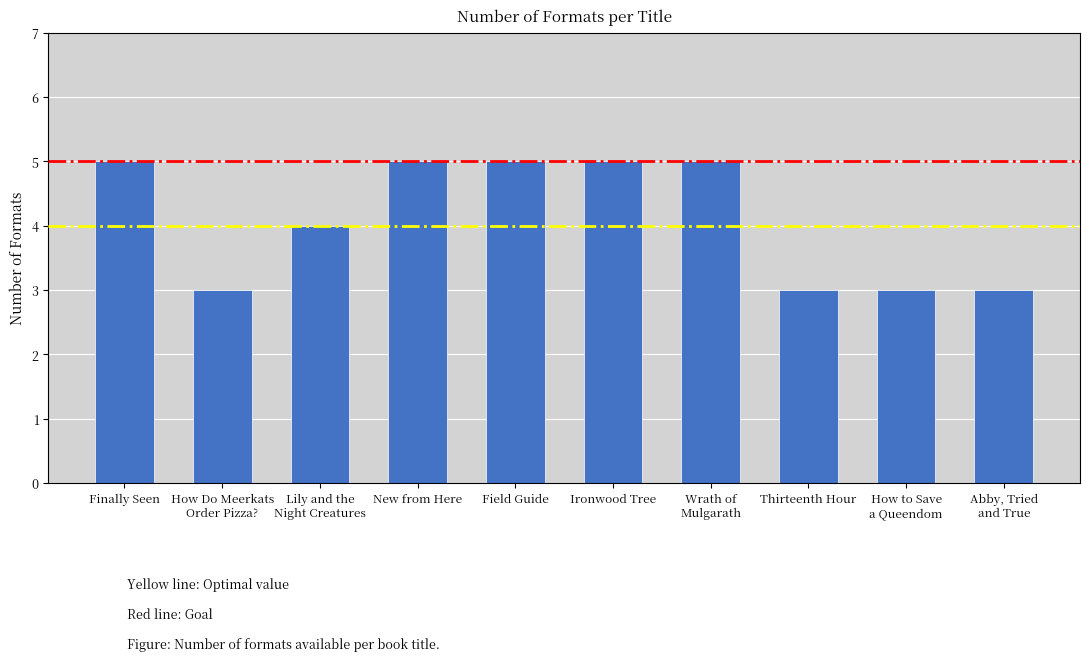

Which has a higher value, Finally Seen or How Do Meerkats
Order Pizza??

Finally Seen